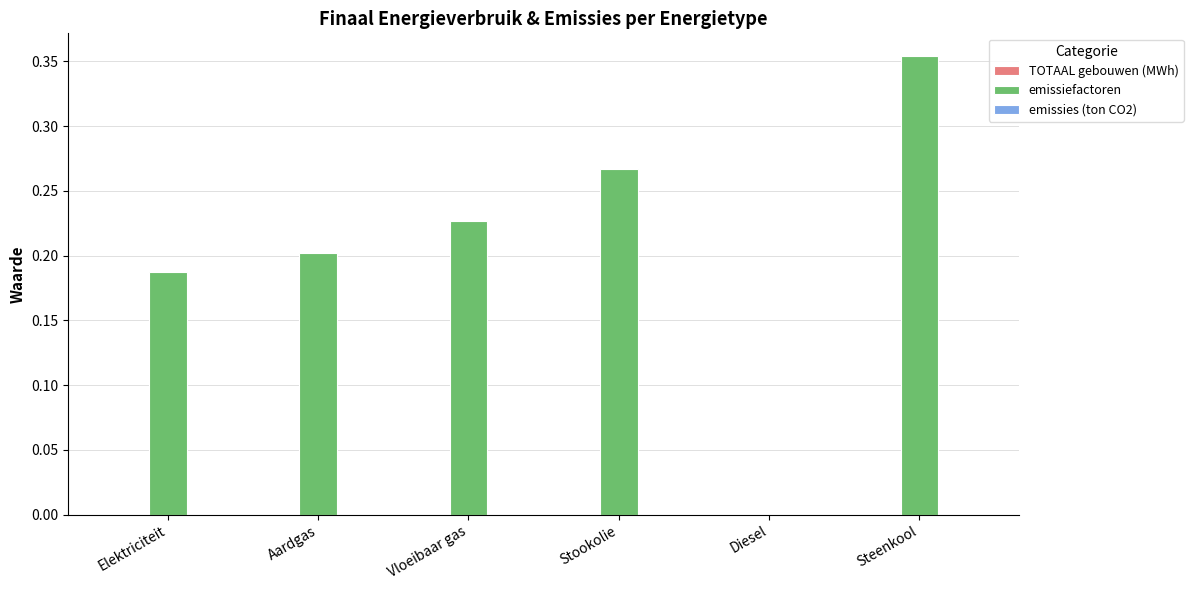

Between Vloeibaar gas and Aardgas, which is larger?

Vloeibaar gas